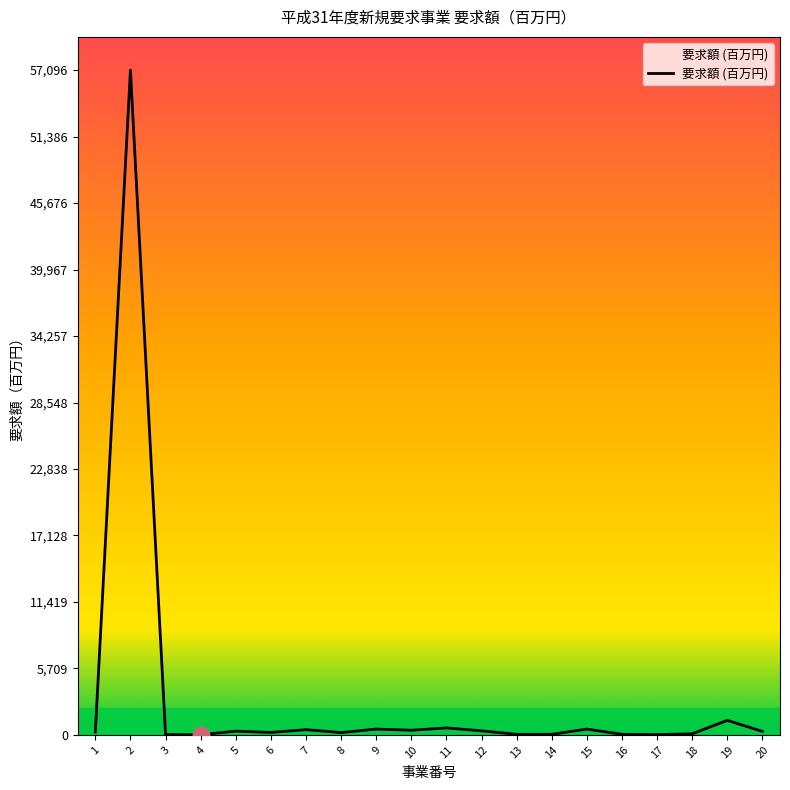

At which category does the chart reach its peak across all series?

2